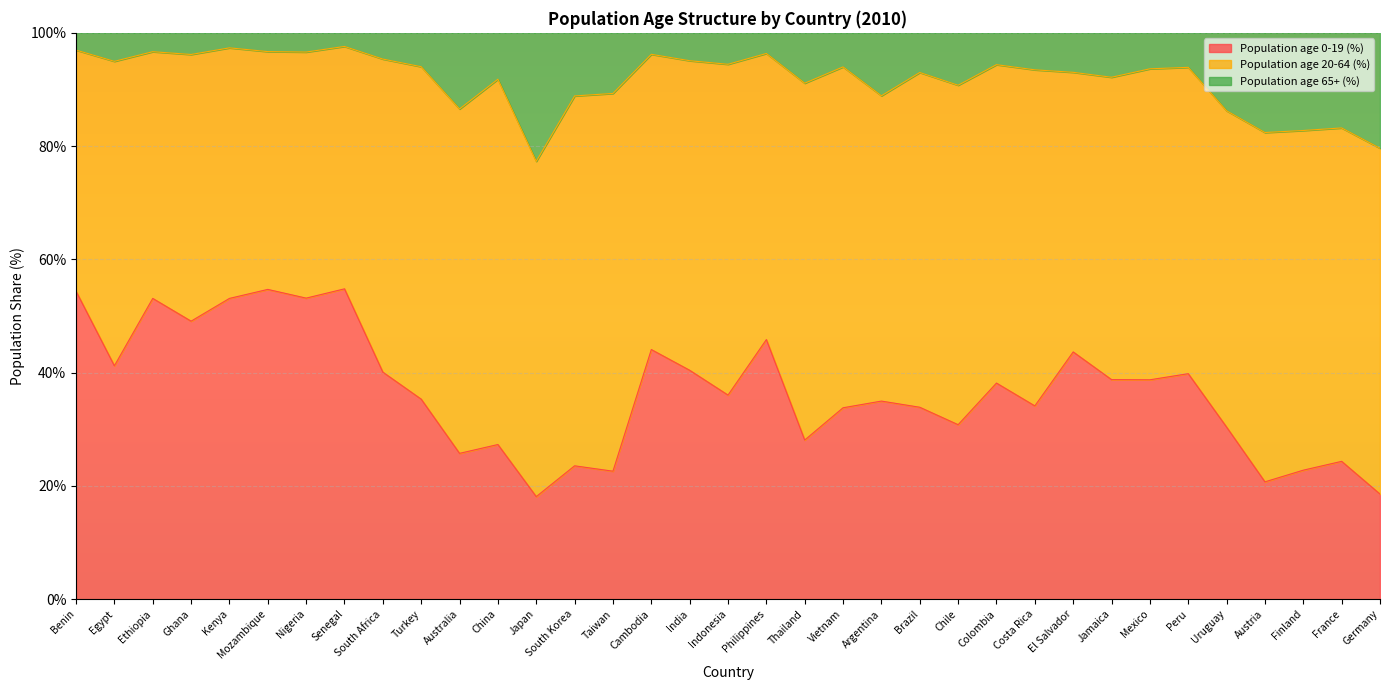

Which series changed the most between Ghana and Jamaica?

Population age 0-19 (%)